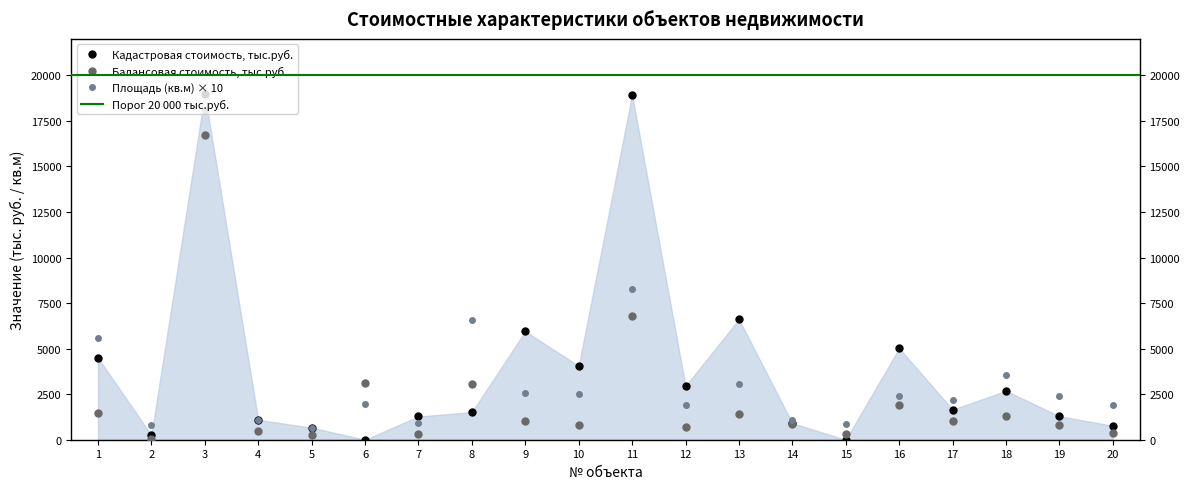

True or false: Кадастровая стоимость, тыс.руб. has a value of 2944.2 at 12.

True